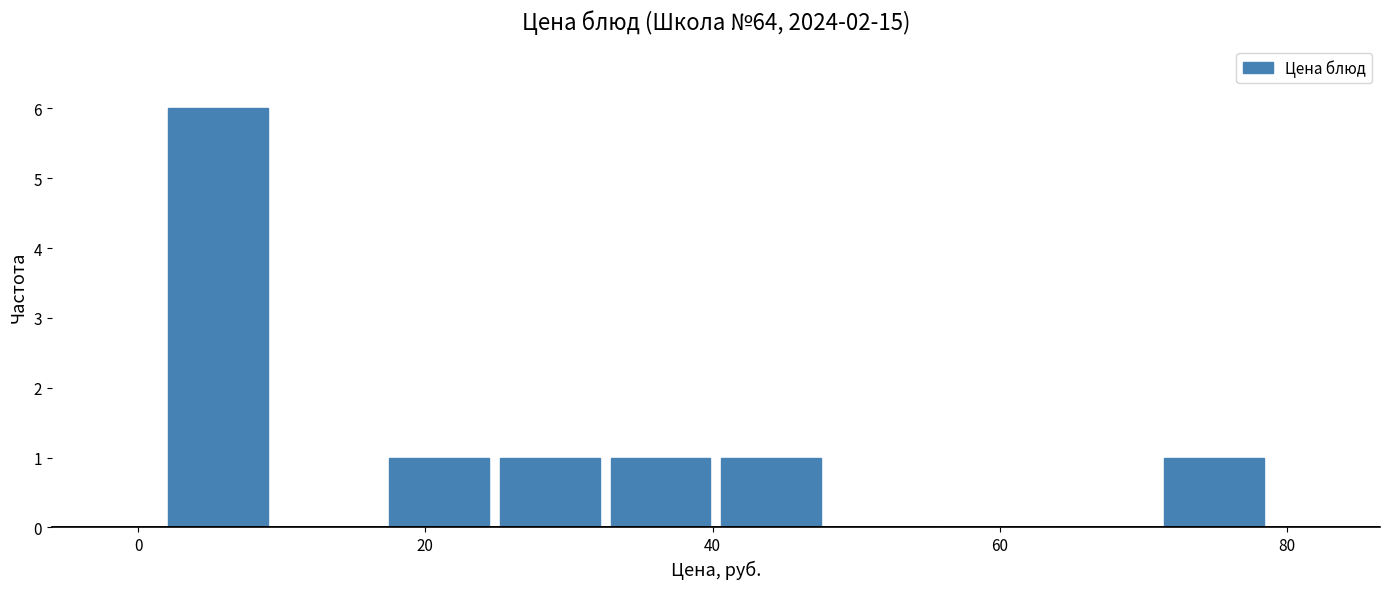

Read against the x-axis, roughly where is the centre of the tallest bar?

6